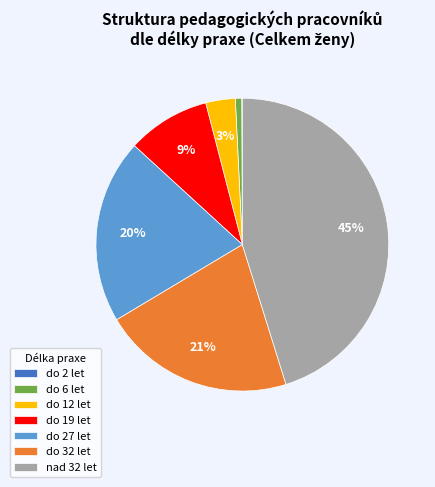

True or false: do 12 let accounts for 3% of the total.

True